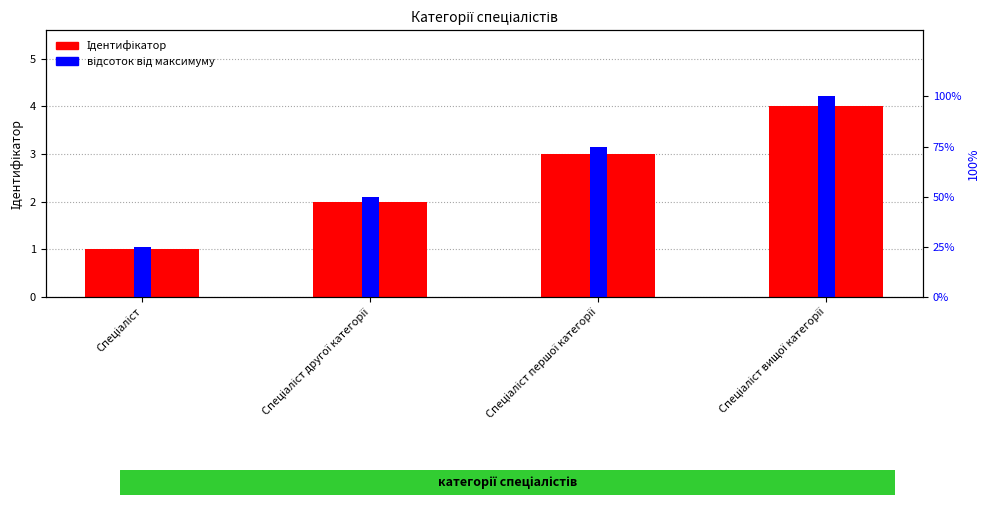

What is the difference between the highest and lowest values at Спеціаліст першої категорії?

72